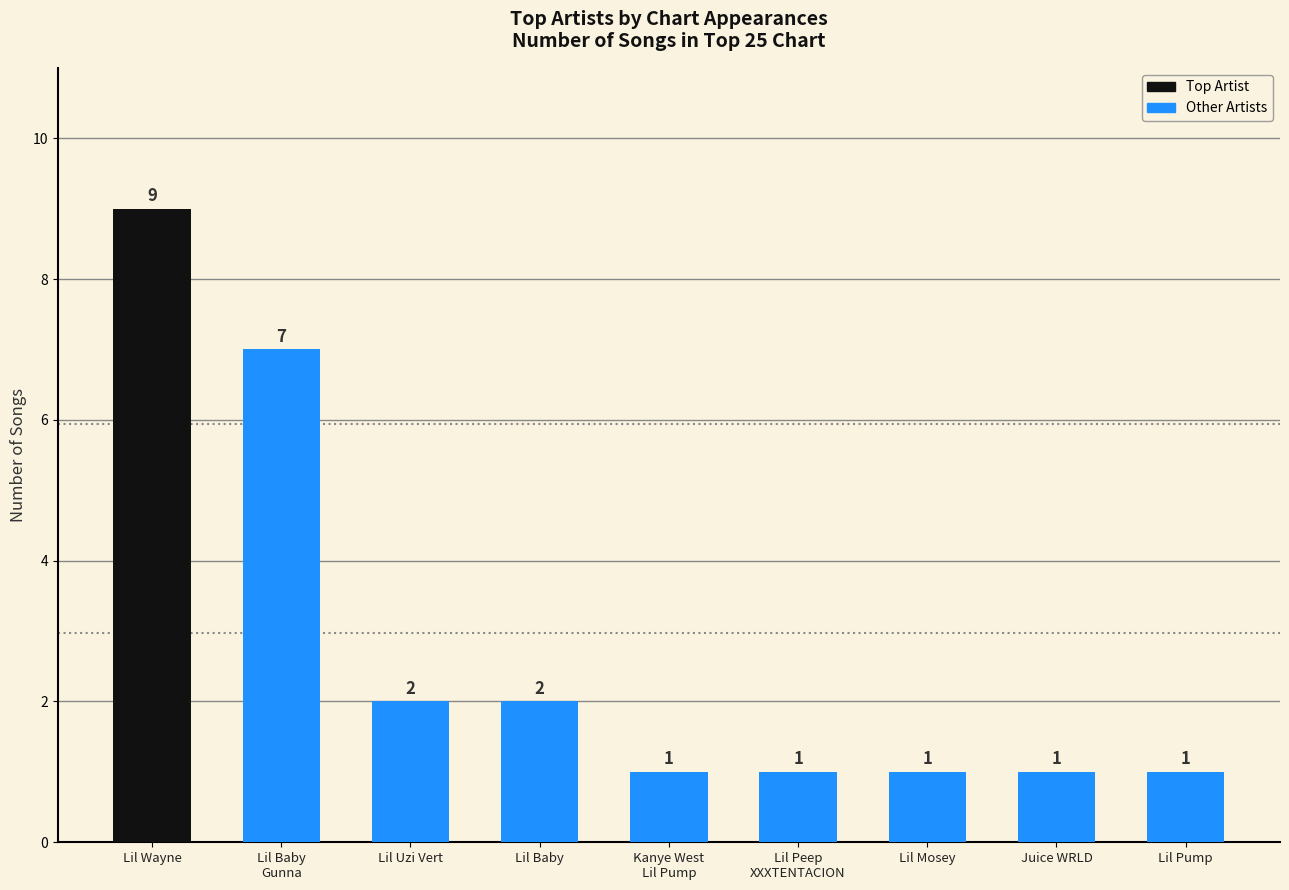

Reading left to right, extract all data points from this chart.

9	7	2	2	1	1	1	1	1